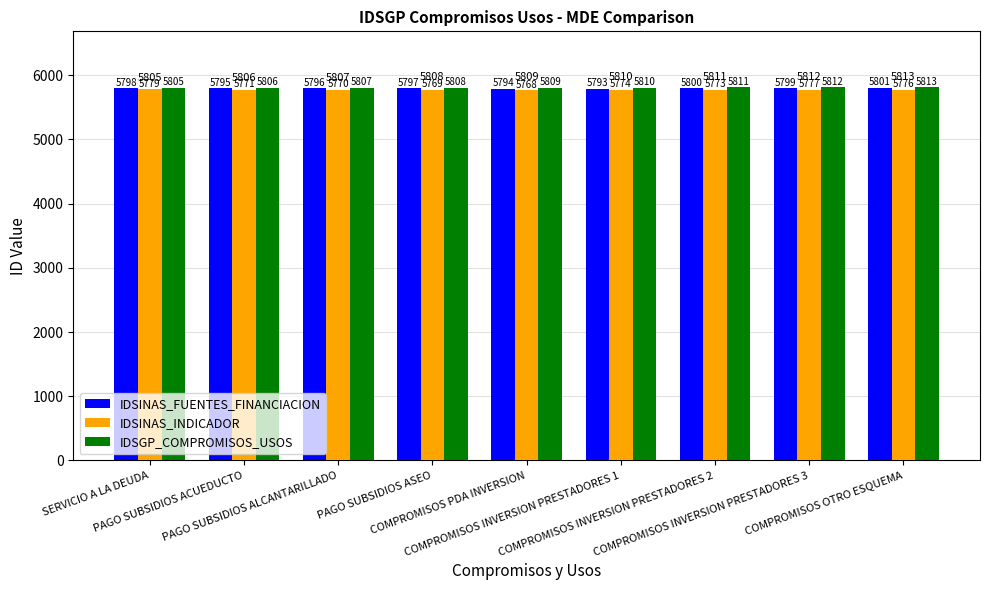

How many bars are there in total?

27